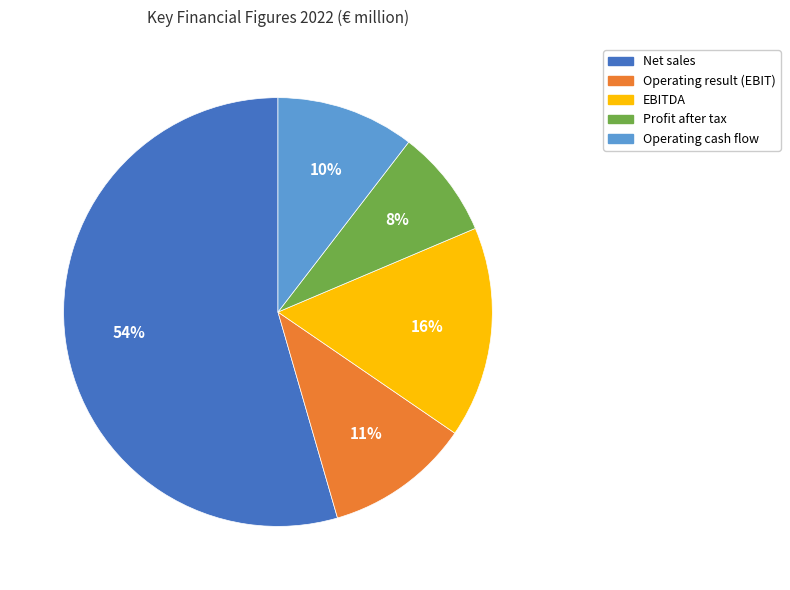

Rank the categories by value from lowest to highest.

Profit after tax, Operating cash flow, Operating result (EBIT), EBITDA, Net sales